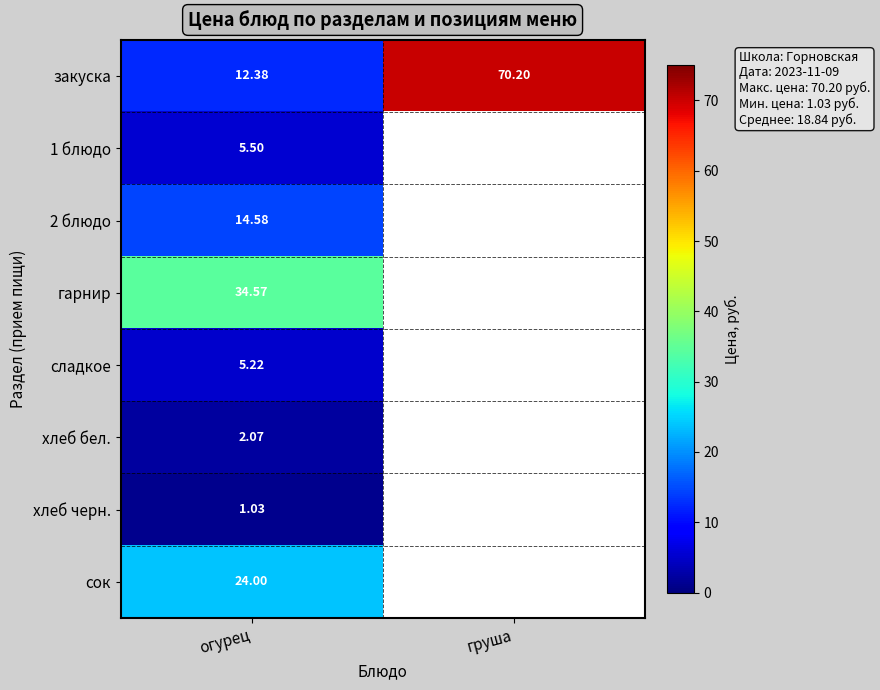

At which label does закуска first exceed 70?

груша